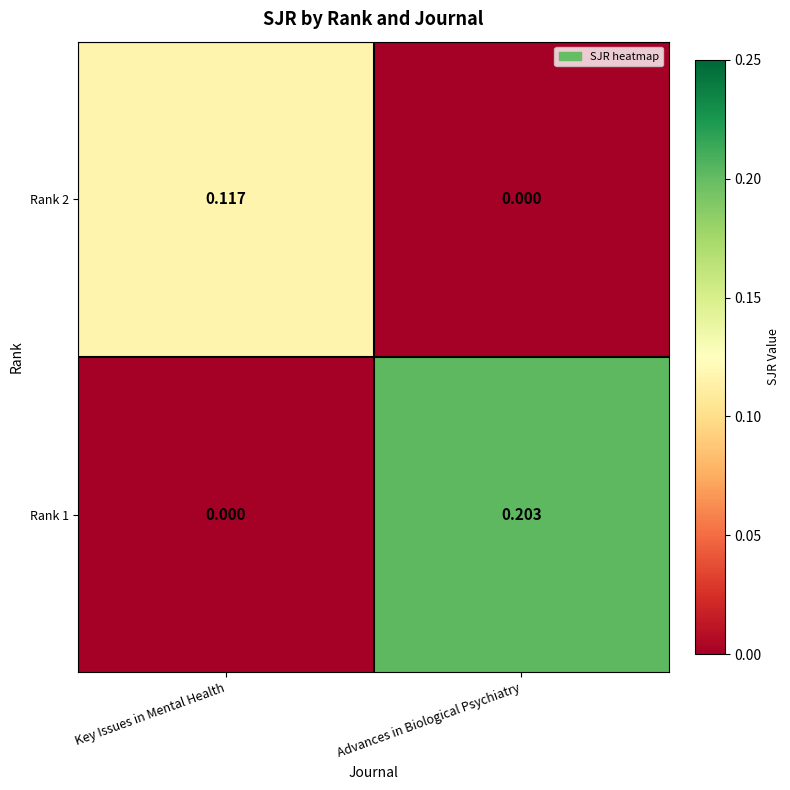

At which label is Rank 1 closest to 0?

Key Issues in Mental Health